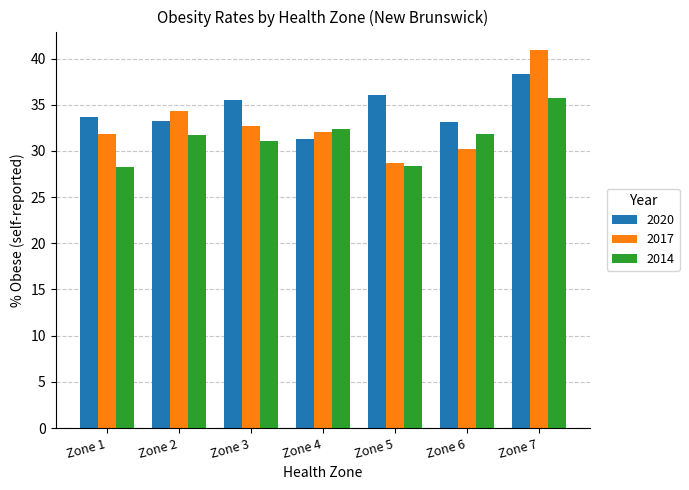

What is the difference between the highest and lowest values at Zone 4?

1.1